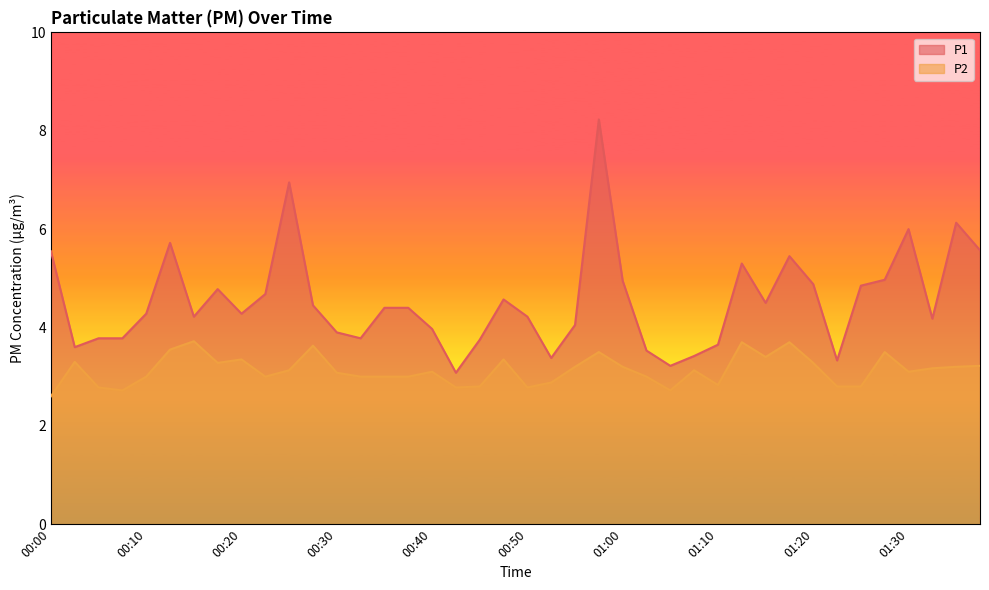

What is the total value across all series at 00:50?

7.0